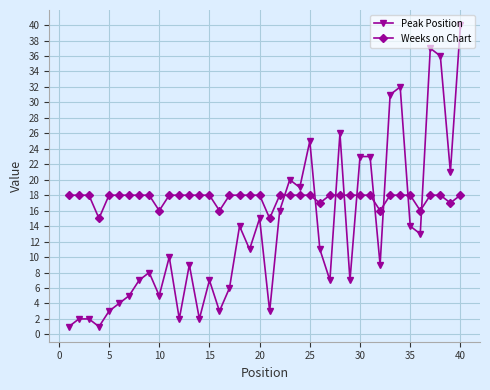

After their last crossing, which series has the higher values: Weeks on Chart or Peak Position?

Peak Position